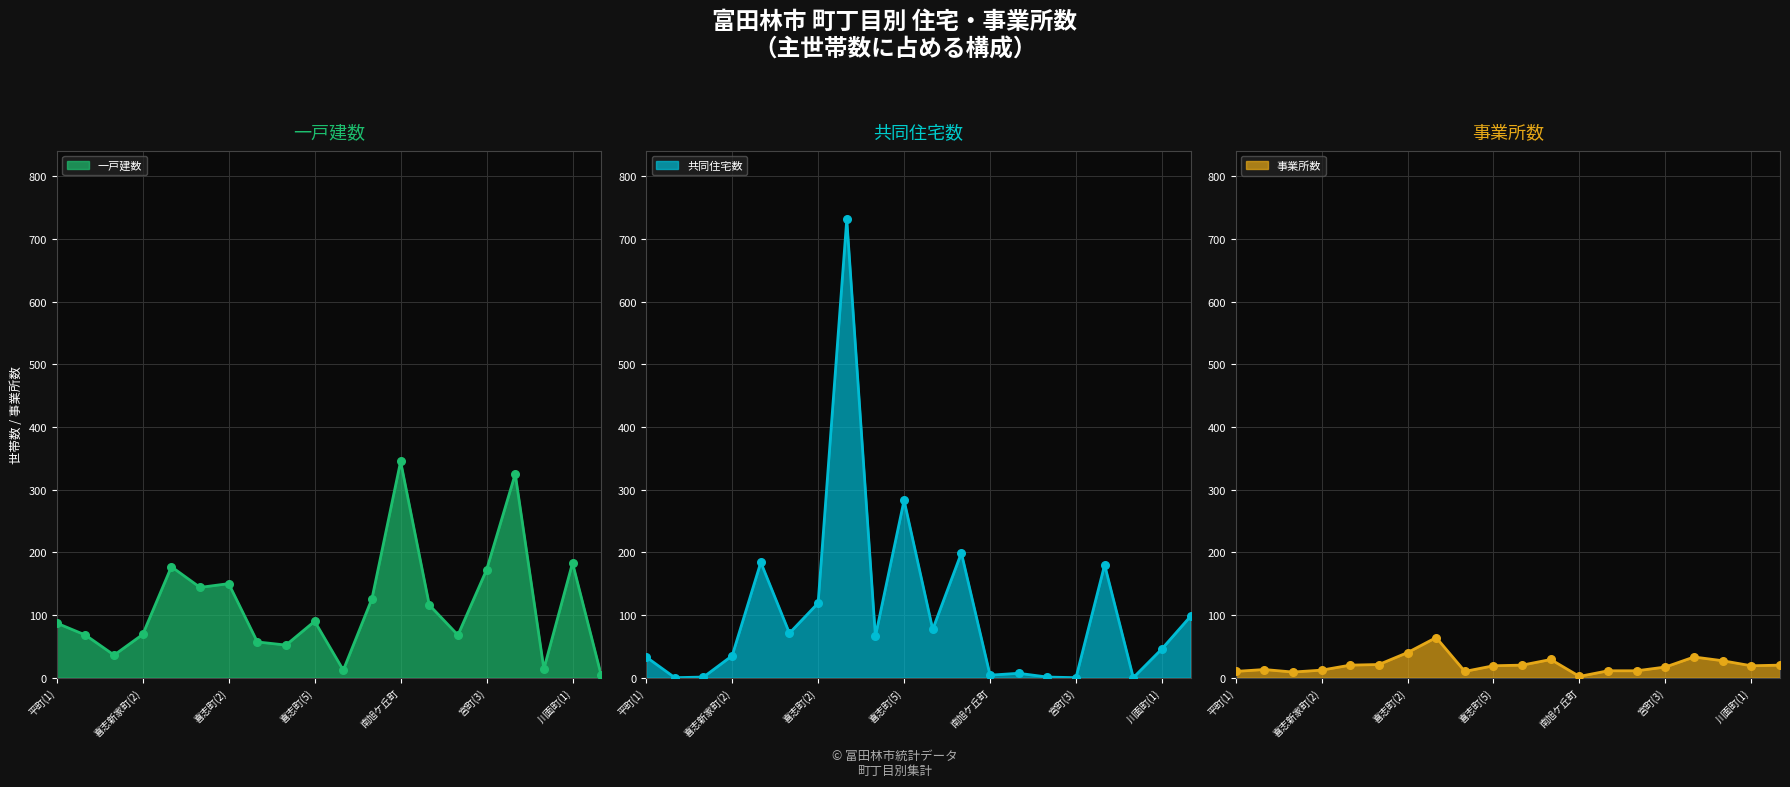

Which series reaches the minimum Y coordinate?

共同住宅数_line